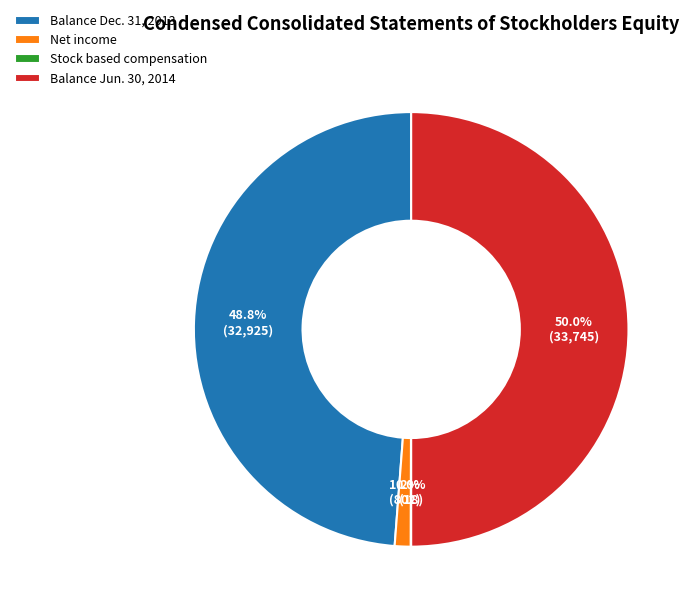

Which has a higher value, Balance Dec. 31, 2013 or Net income?

Balance Dec. 31, 2013